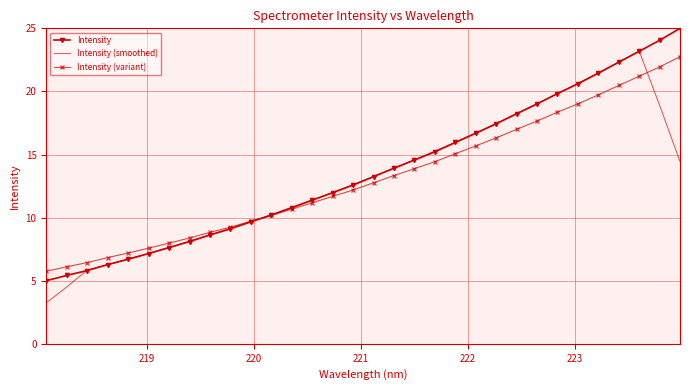

How many times do Intensity and Intensity (variant) cross each other?

1